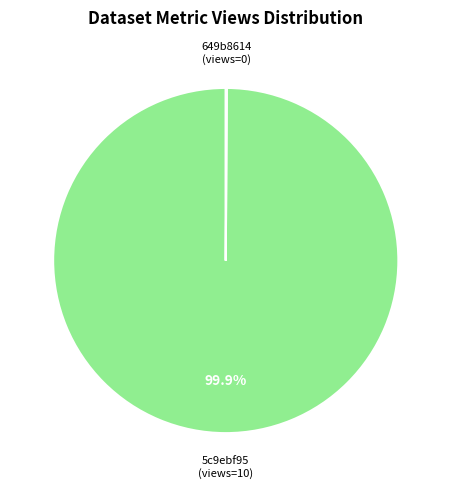

Does any single category account for the majority?

Yes